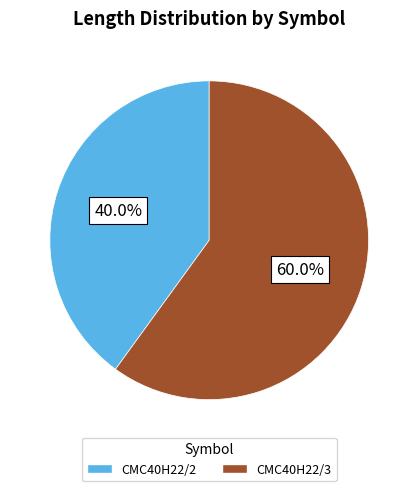

To the nearest percent, what is the difference between the largest and smallest slice percentages?

20%